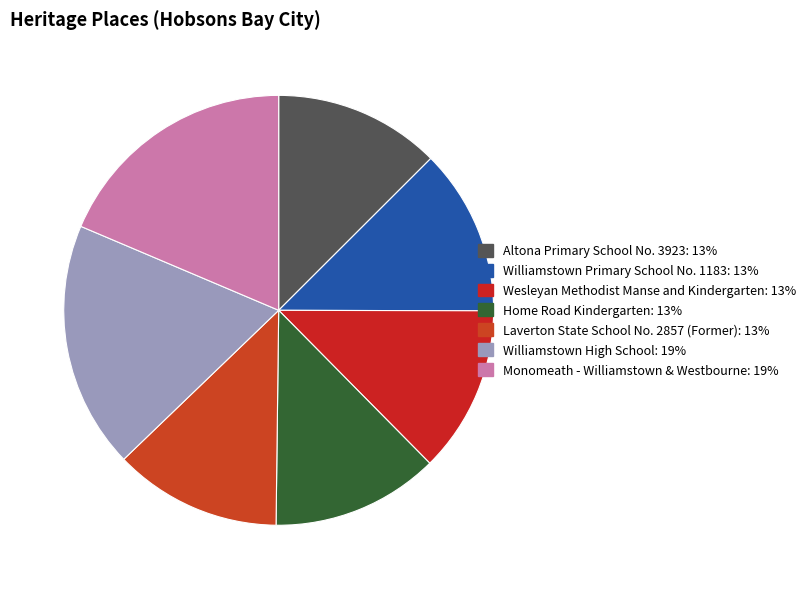

What is the largest slice in the pie chart?

Monomeath - Williamstown & Westbourne